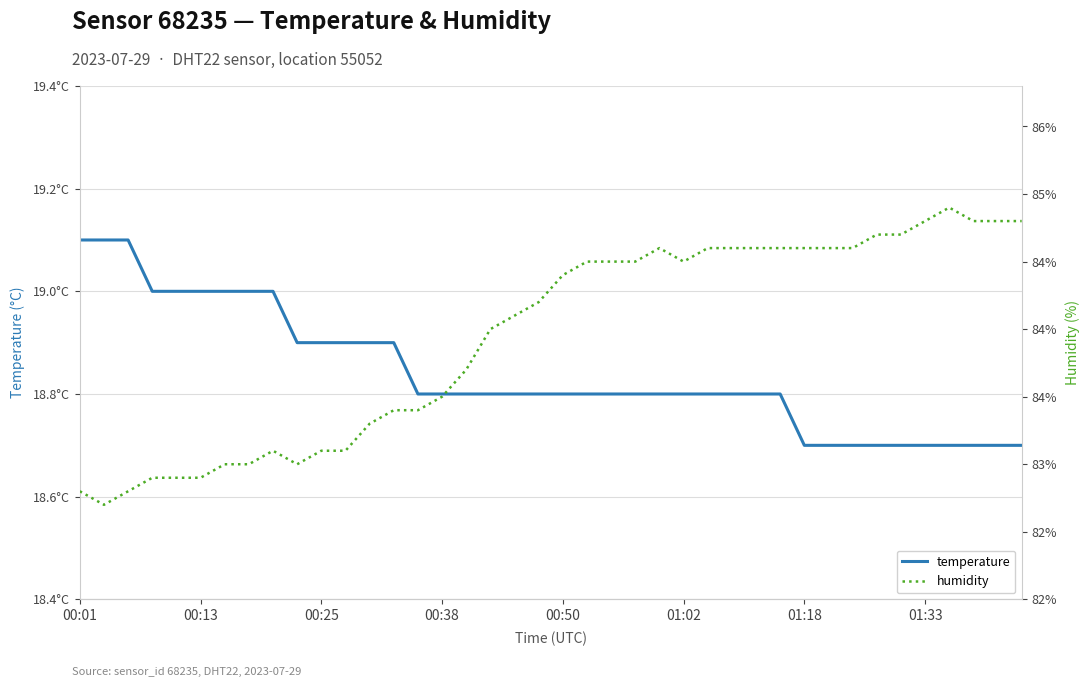

List the series in order of their overall mean, highest first.

humidity, temperature